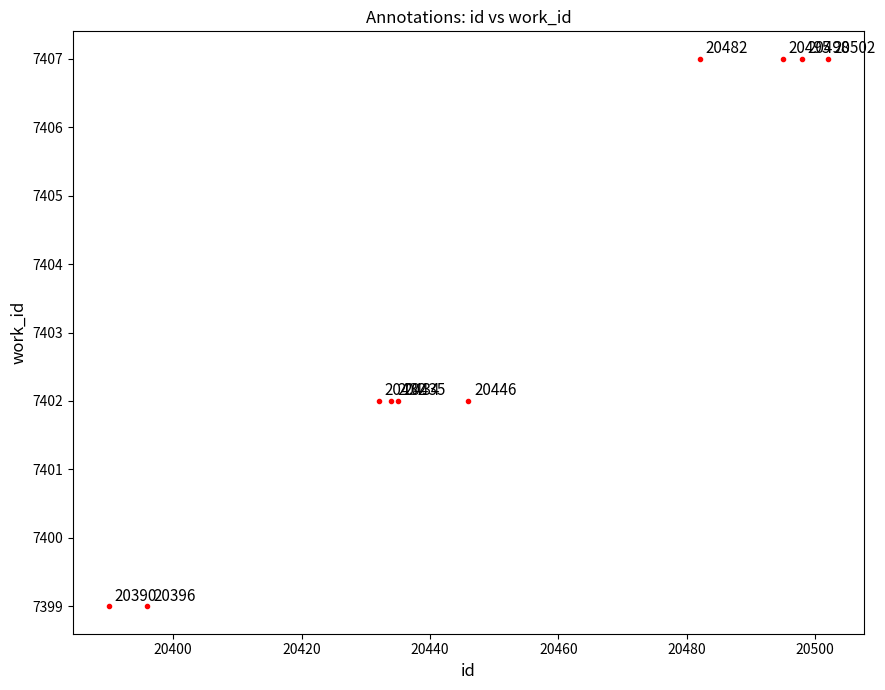

What Y value in the scatter plot is closest to 7403?

7402